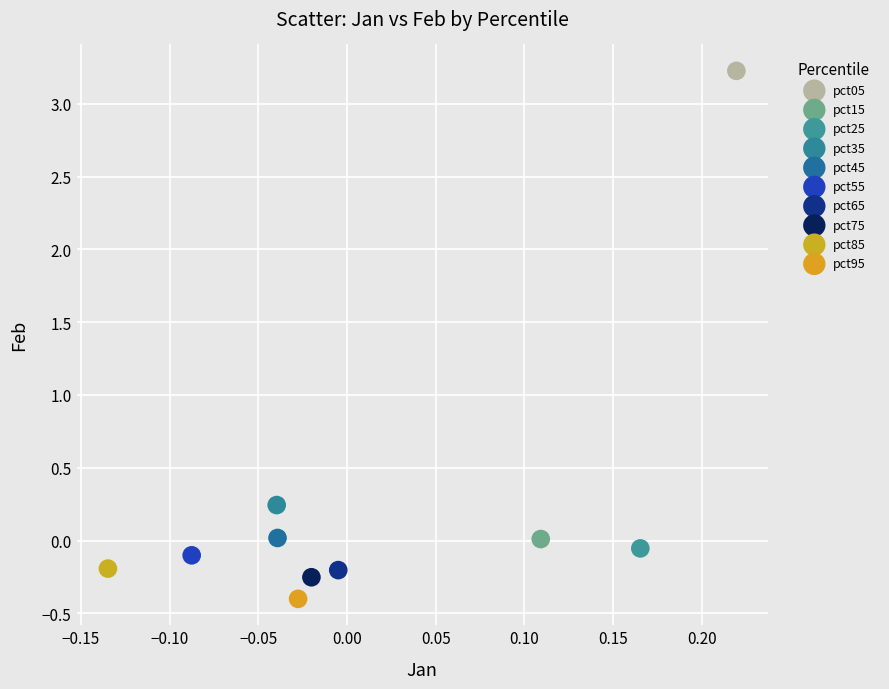

What are all the series names shown in the legend?

pct05, pct15, pct25, pct35, pct45, pct55, pct65, pct75, pct85, pct95